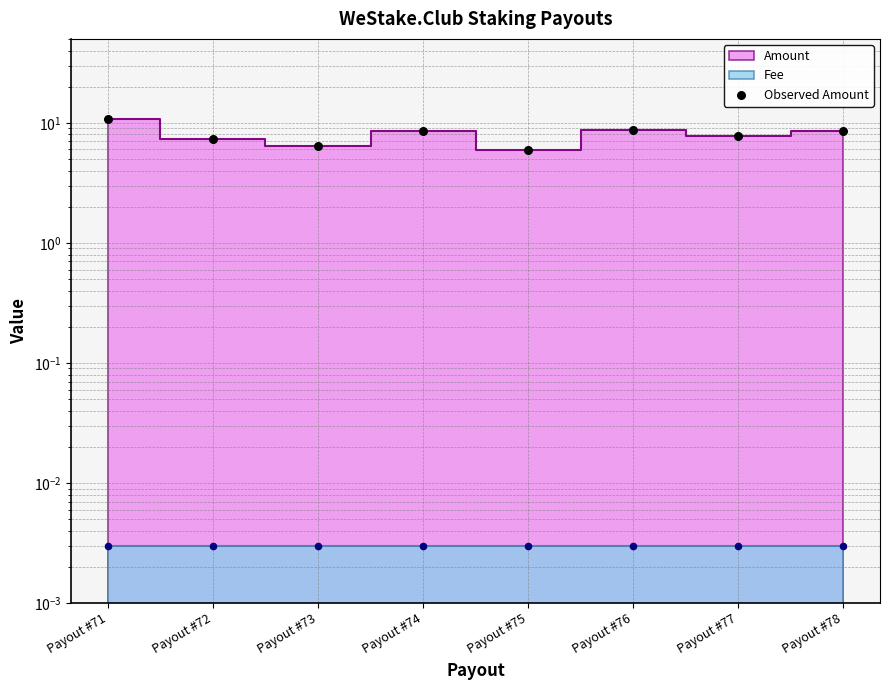

Between Payout #75 and Payout #77, which is larger?

Payout #77